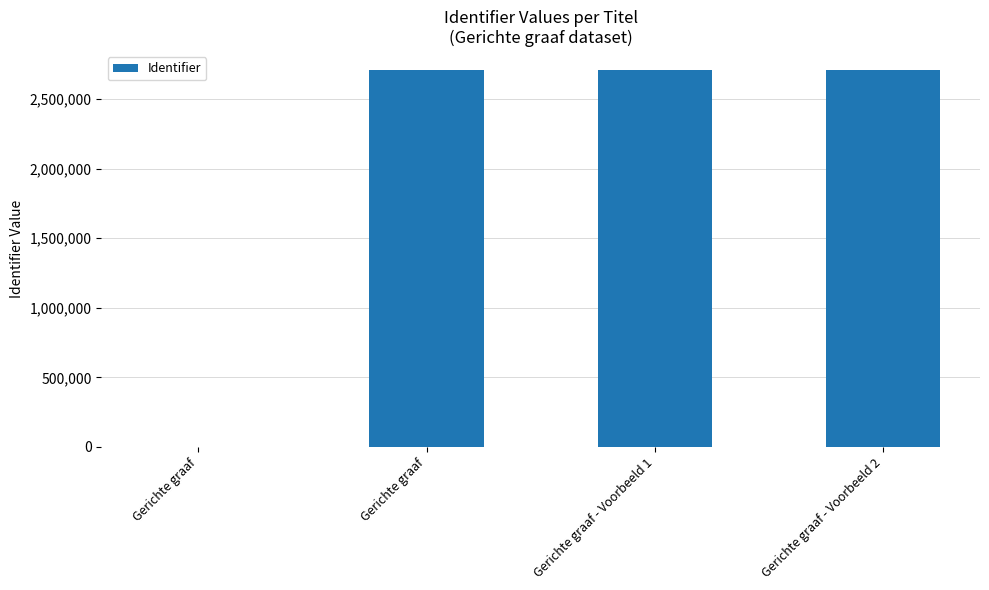

The chart shows a value of 2707927 at Gerichte graaf - Voorbeeld 2. True or false?

True